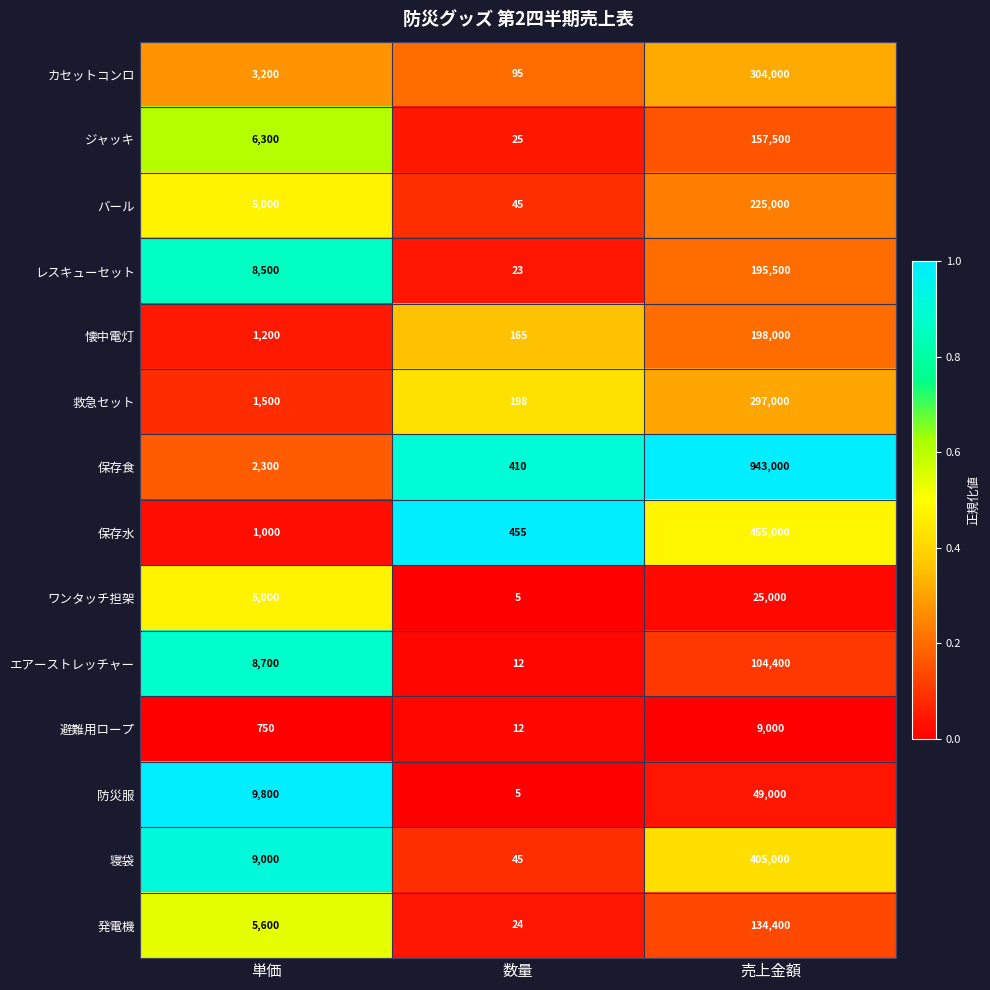

Where is 懐中電灯 nearest to the value 99082?

単価